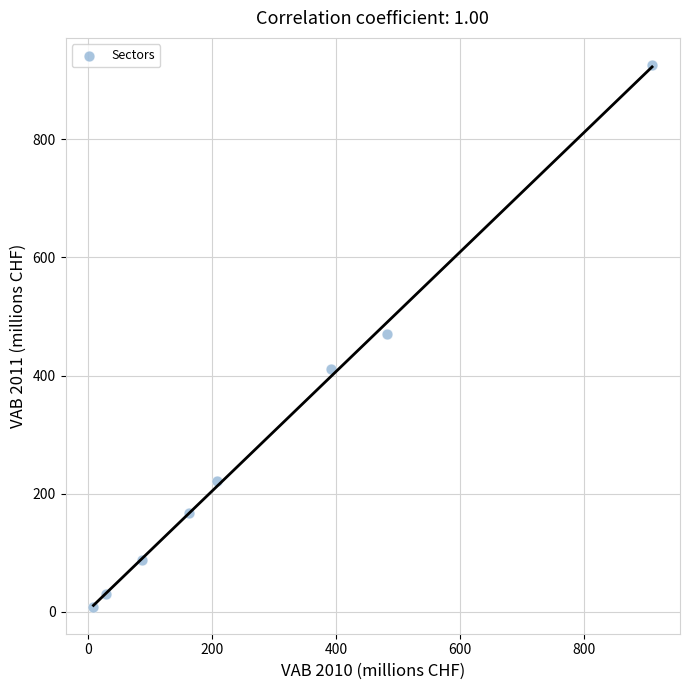

What is the range of X values (max minus min)?

901.3